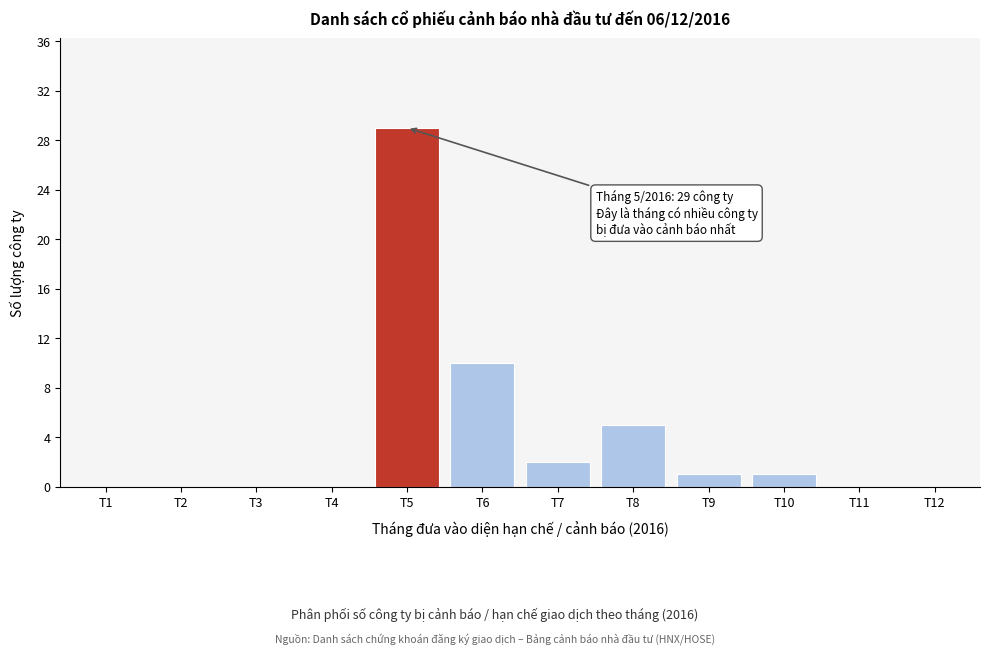

Reading right to left, list all the values displayed in this chart.

T12=0	T11=0	T10=1	T9=1	T8=5	T7=2	T6=10	T5=29	T4=0	T3=0	T2=0	T1=0